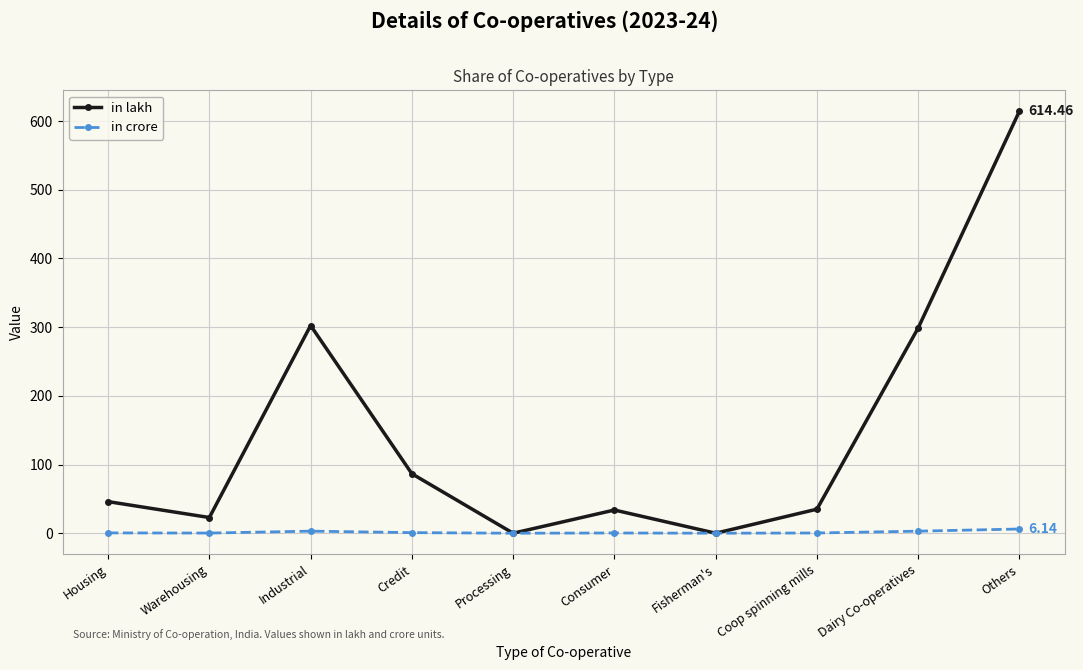

At how many categories does at least one series exceed 284?

3